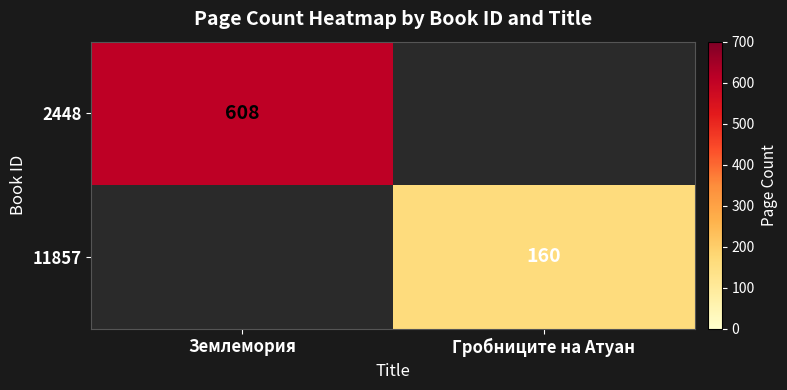

At which category does the chart reach its minimum across all series?

Гробниците на Атуан